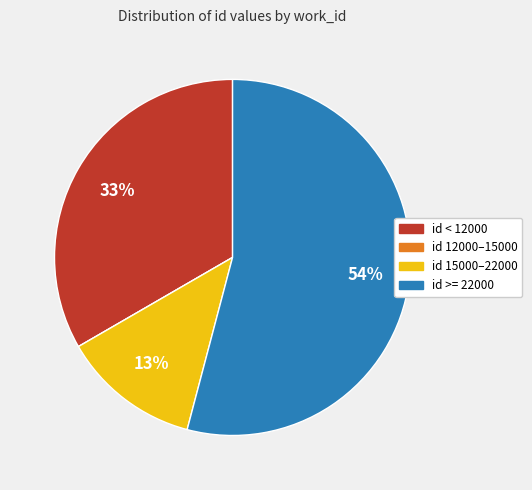

Is there any slice that represents more than half of the pie?

Yes